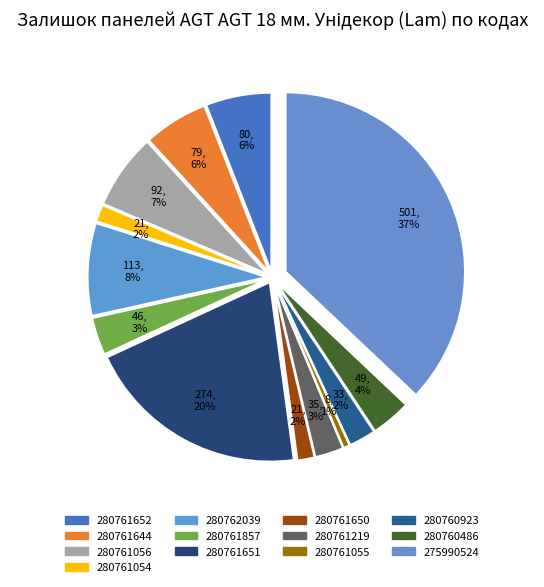

Count the number of slices in the pie.

13